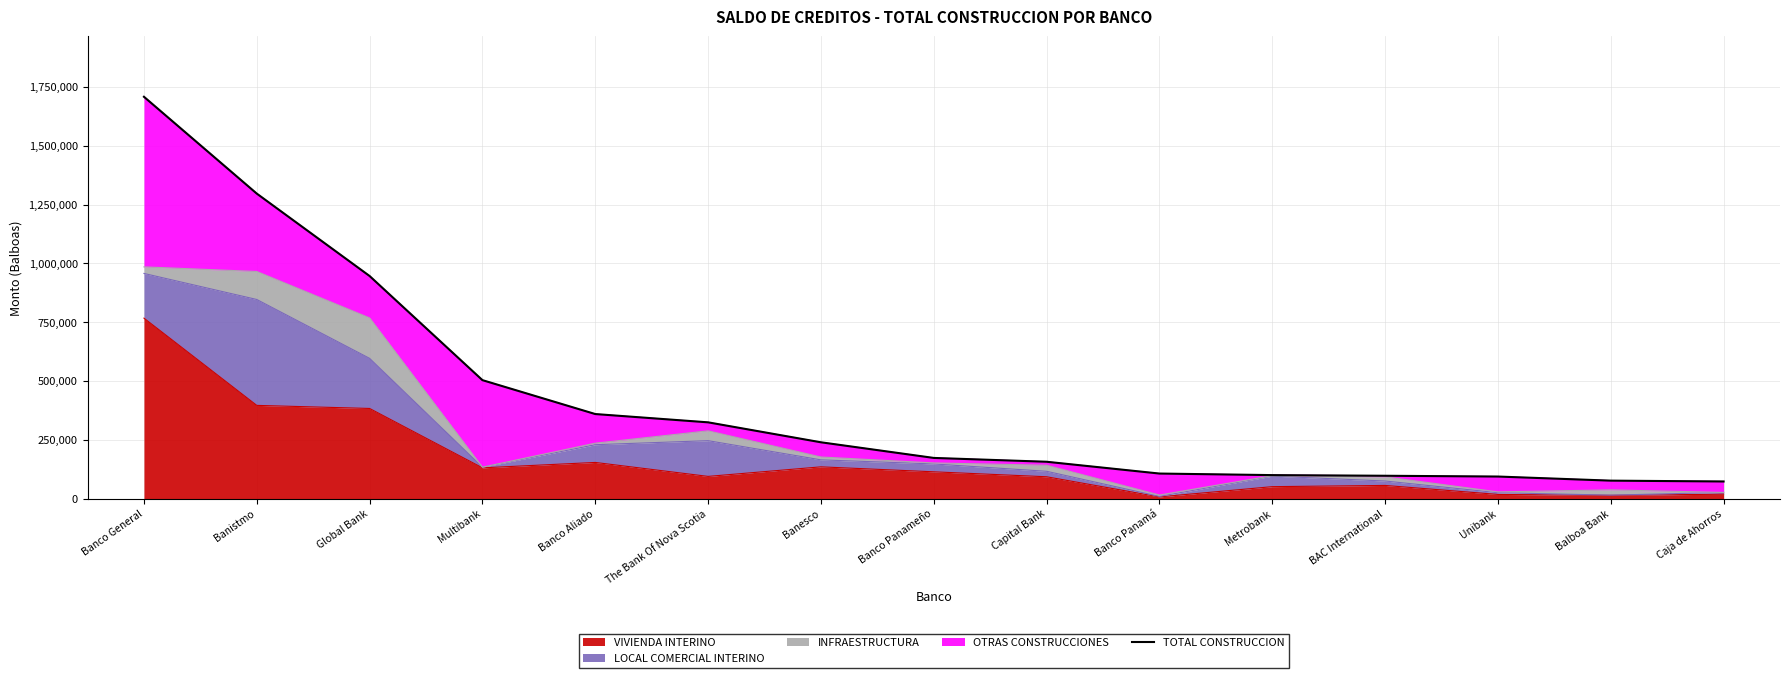

Read the value at Caja de Ahorros.

72812.6